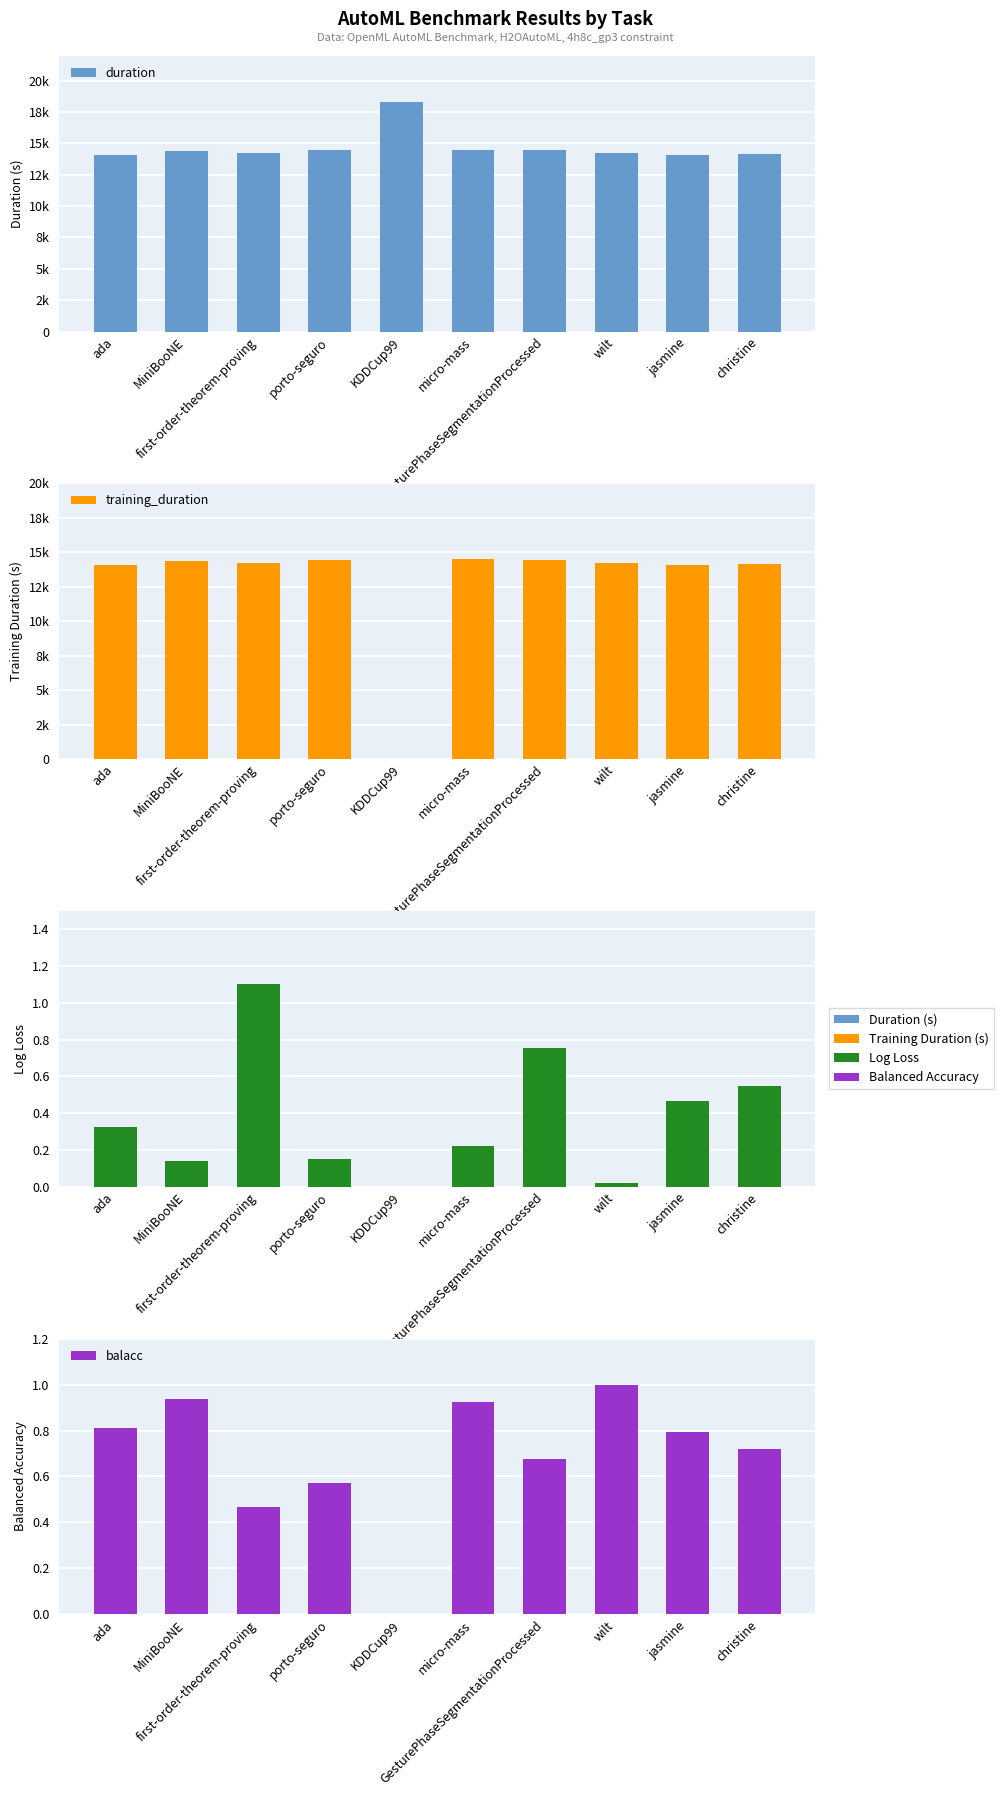

True or false: logloss has a value of 1.1 at GesturePhaseSegmentationProcessed.

False